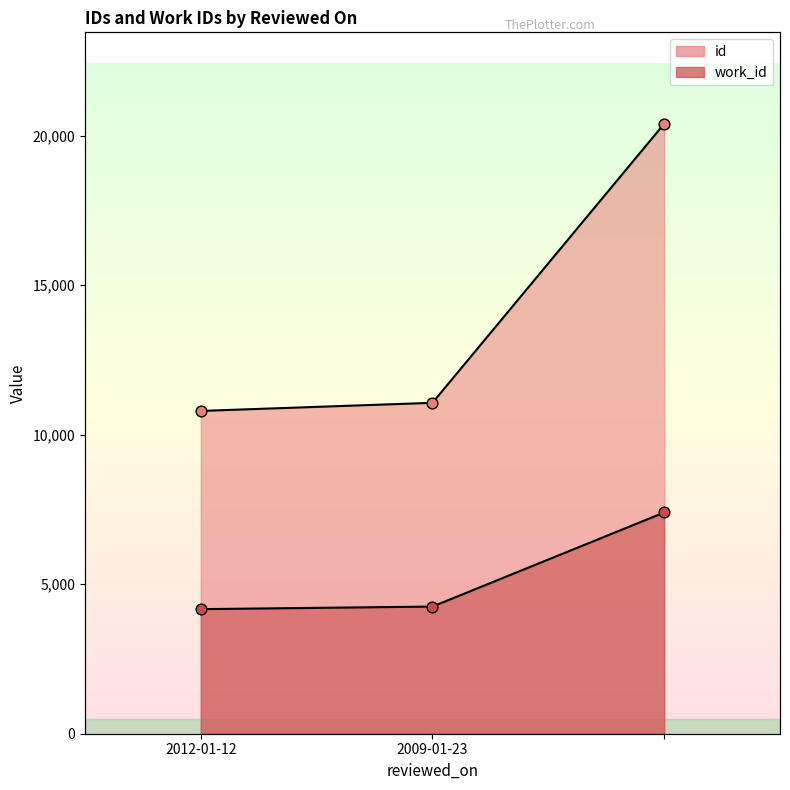

Is the value of id at 2009-01-23 greater than the value of work_id at 2012-01-12?

Yes